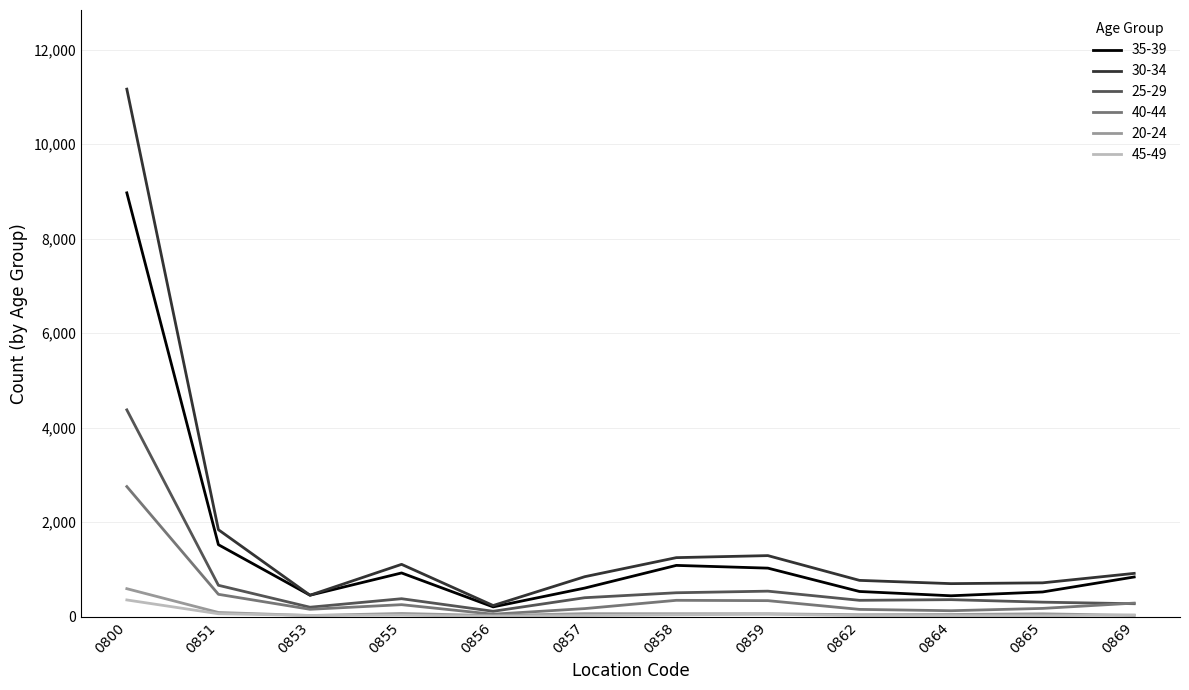

True or false: 20-24 has a value of 46 at 0864.

True